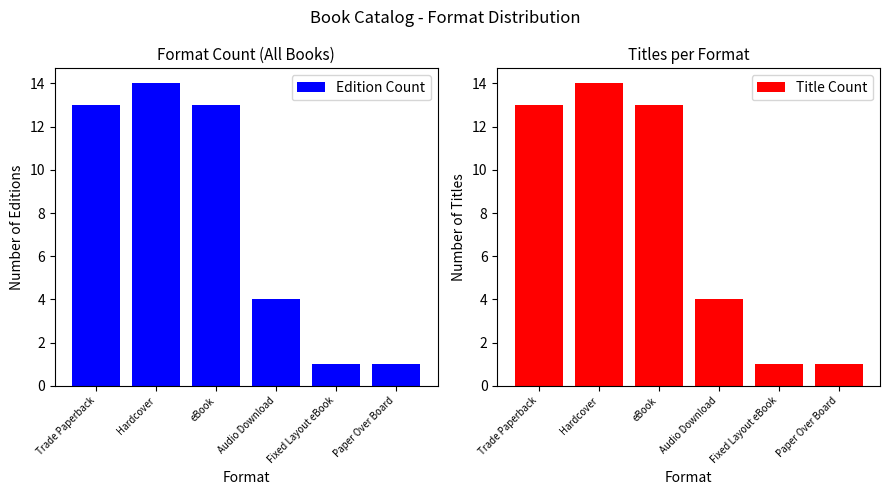

What position from the left is Paper Over Board?

6